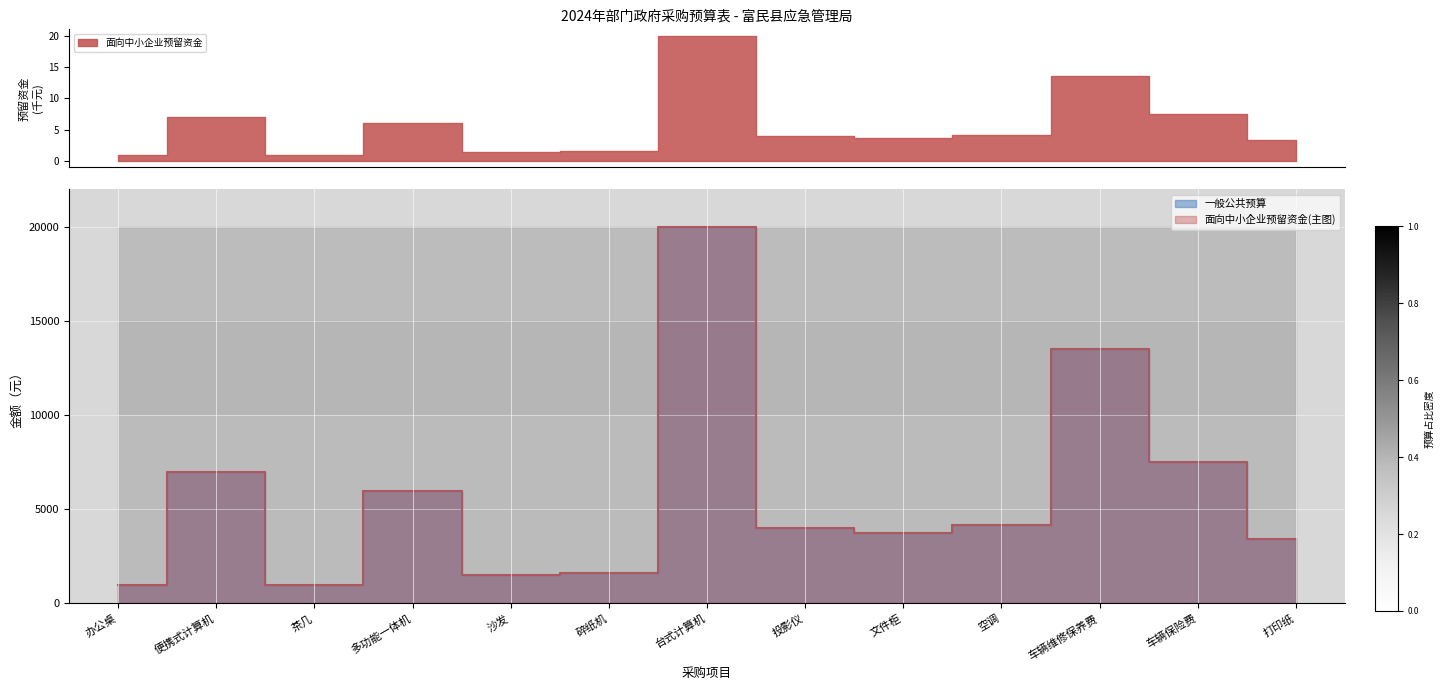

Is it true that 一般公共预算 equals 12890 at 车辆保险费?

False